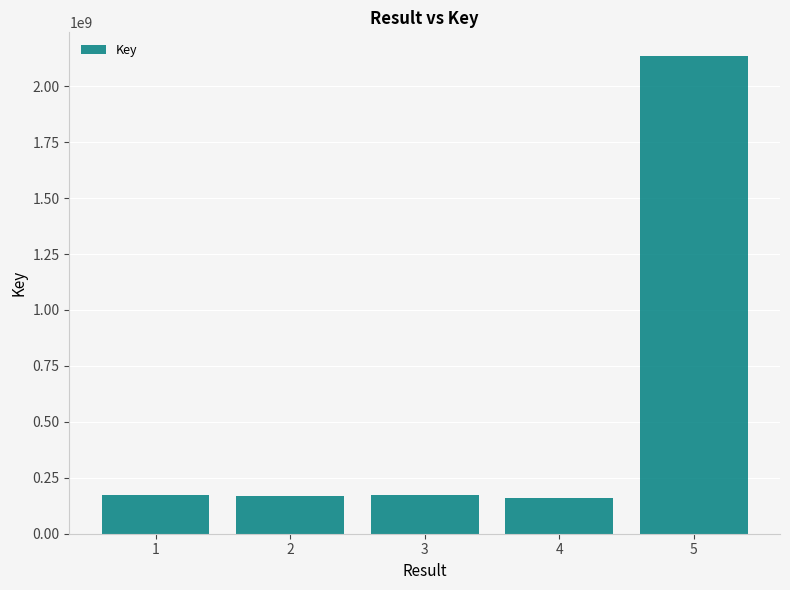

What is the minimum value shown in the chart?

157912178